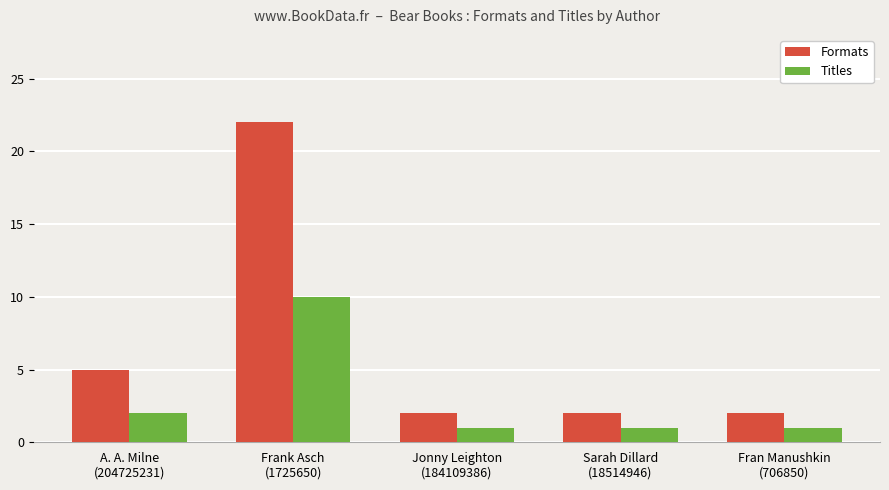

Which series has the largest total across all categories?

Formats